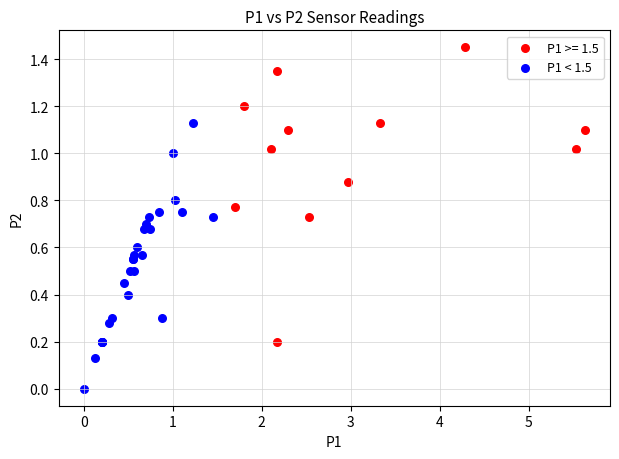

Which series reaches the minimum Y coordinate?

P1 < 1.5